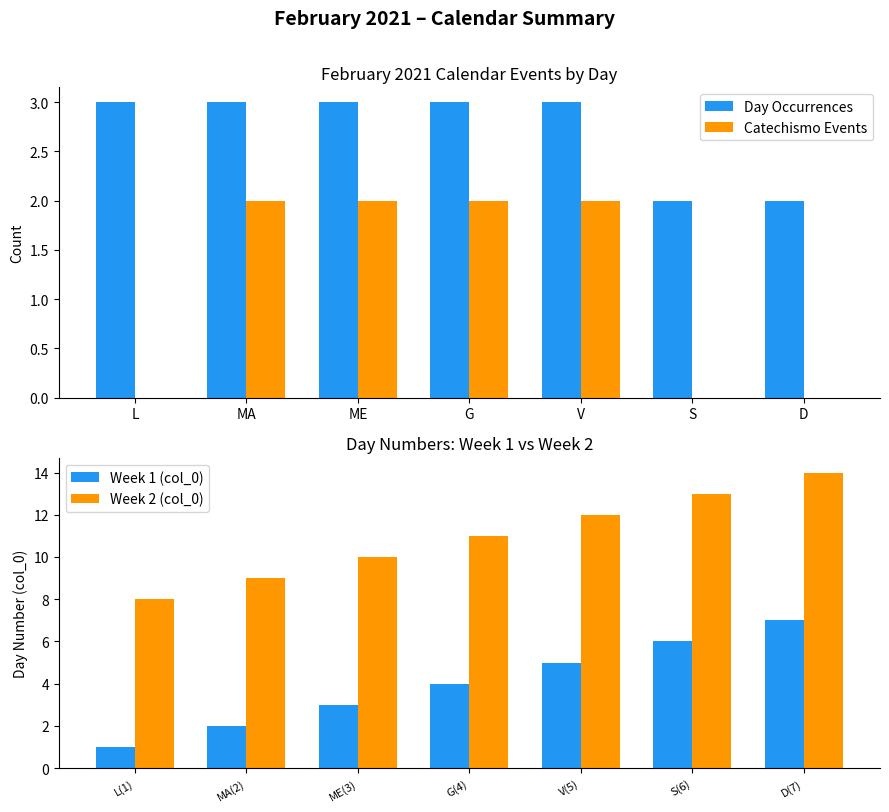

Is the value of Catechismo Events at D greater than the value of Day Occurrences at S?

No